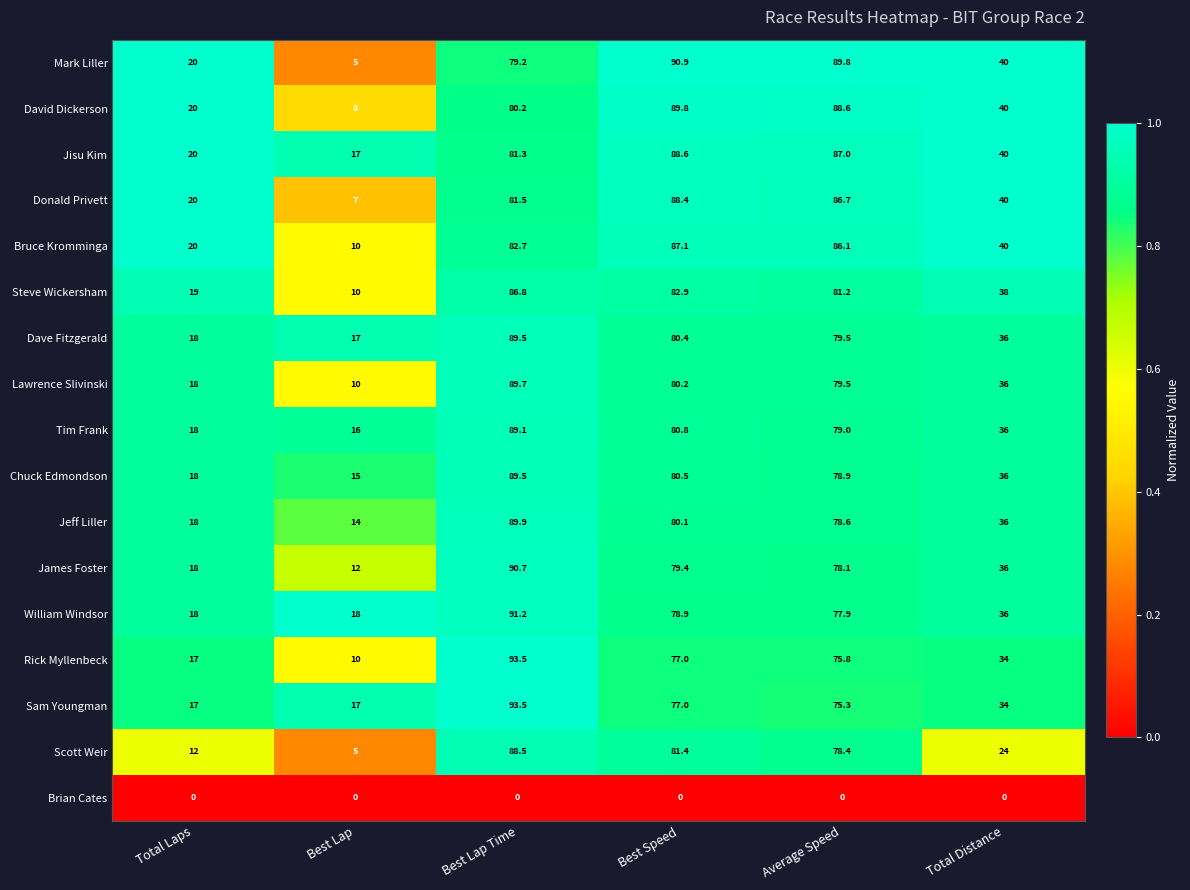

Which series has the largest range (max minus min)?

Mark Liller